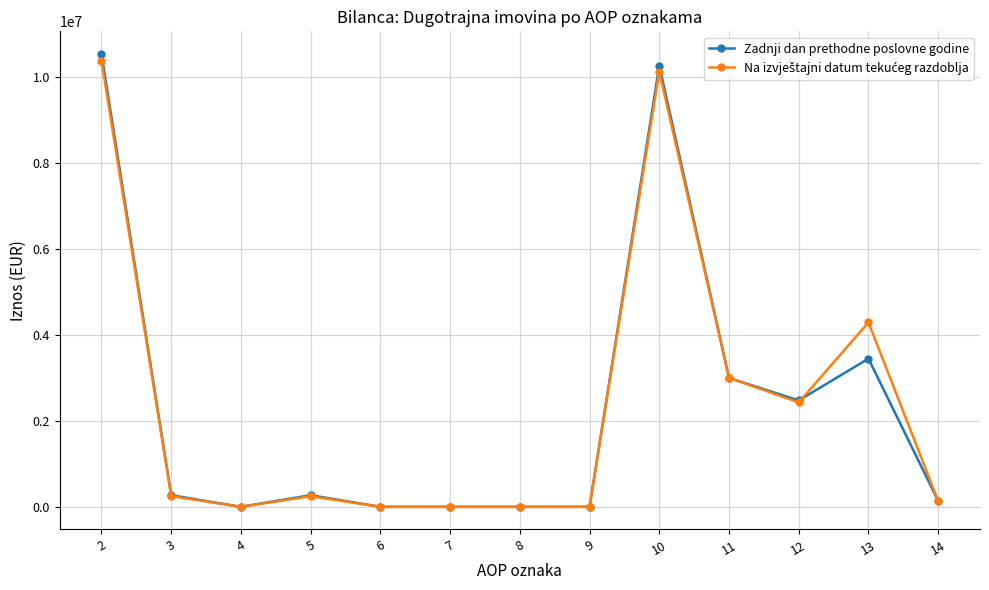

What is the average value of the Zadnji dan prethodne poslovne godine series?

2339813